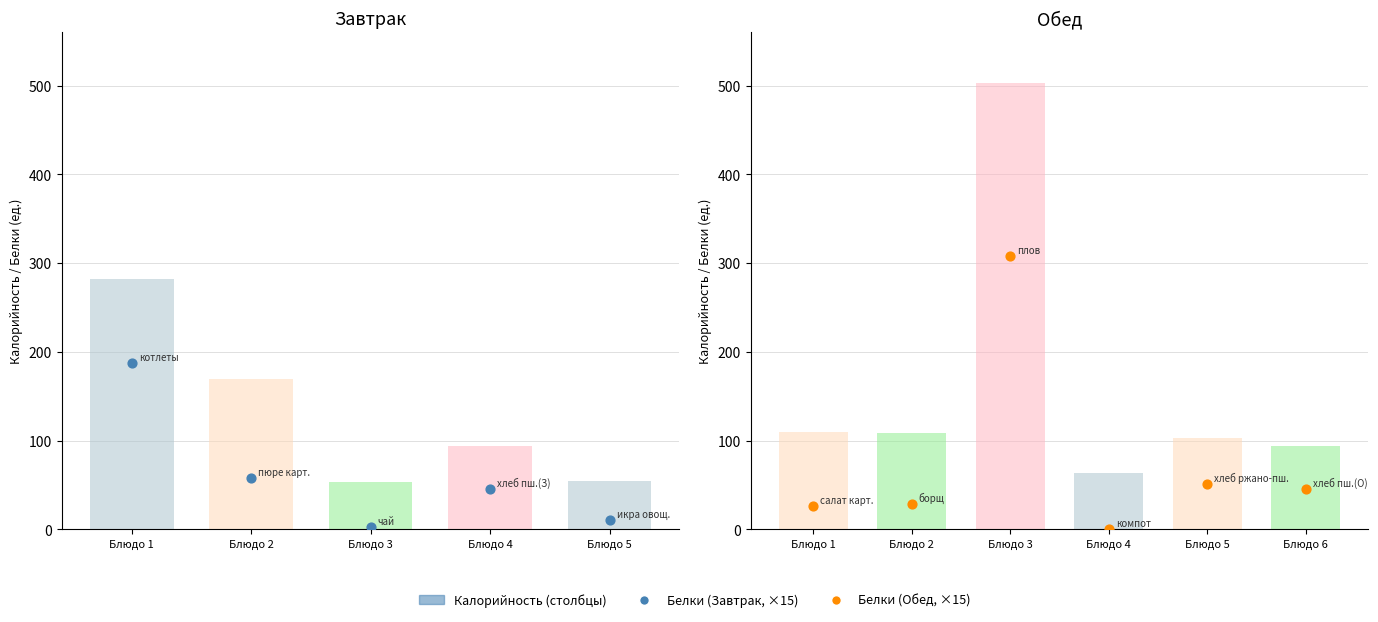

What is the change in value from Блюдо 1 to Блюдо 5?

-6.2